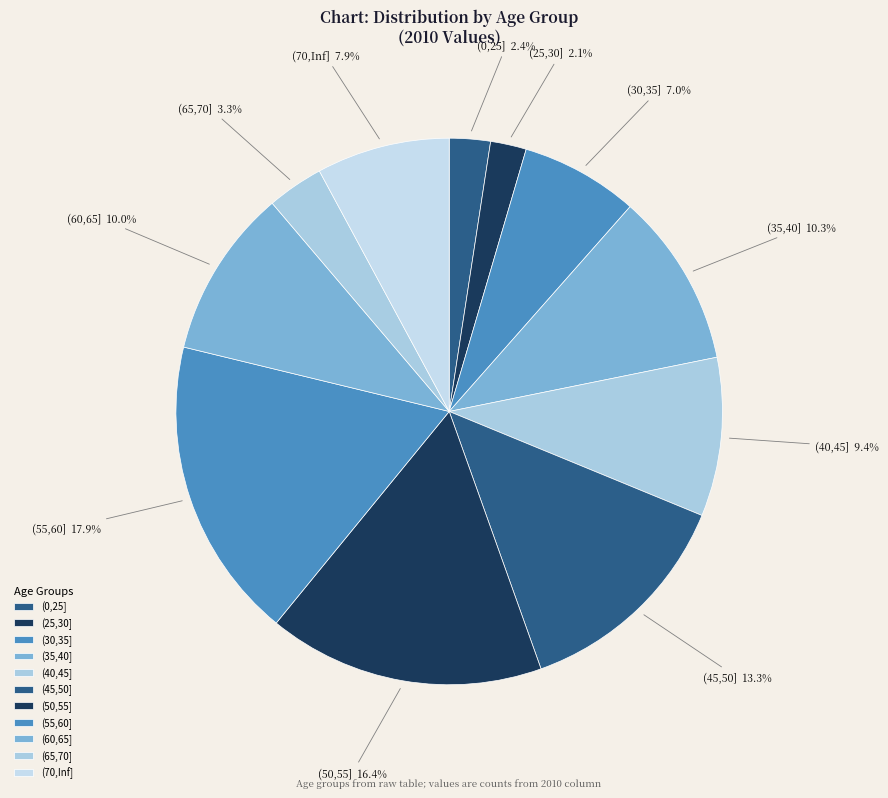

To the nearest percent, what is the combined percentage of (0,25] and (70,Inf]?

10%